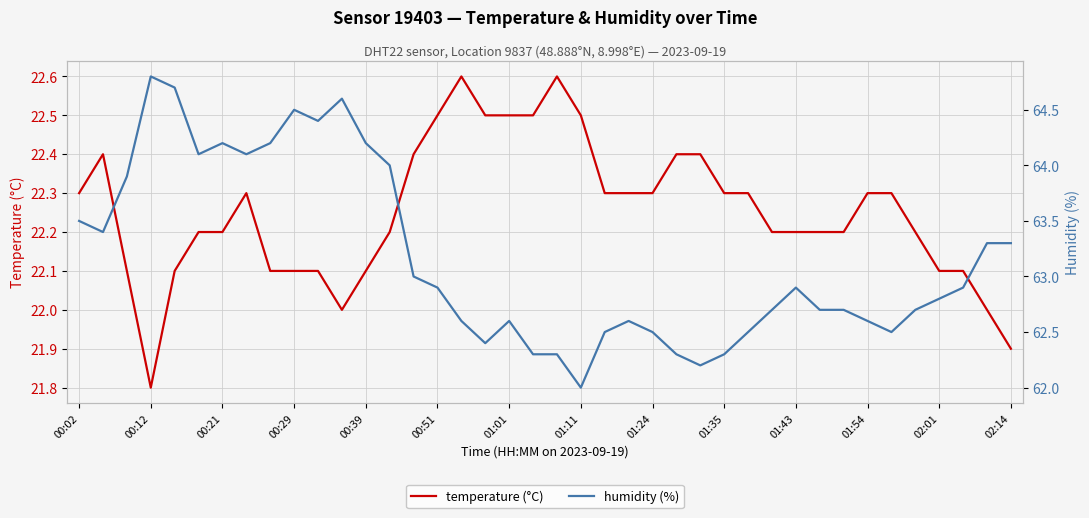

Which series has the largest range (max minus min)?

humidity (%)